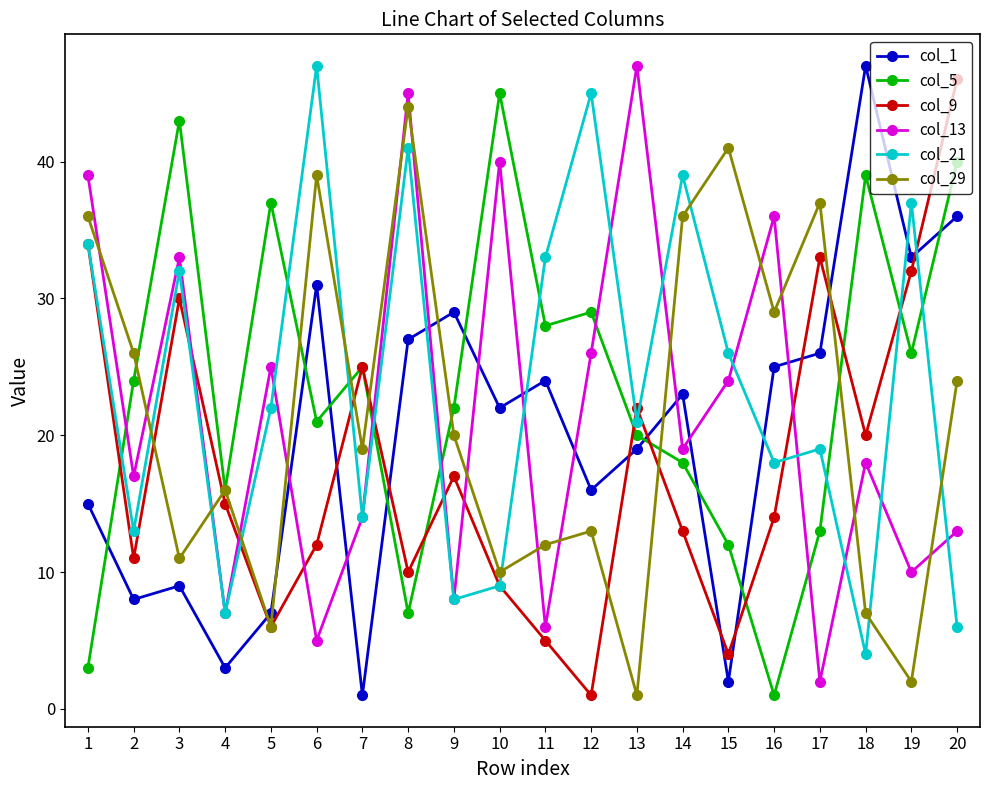

What is the spread (max minus min) of values at 8?

38